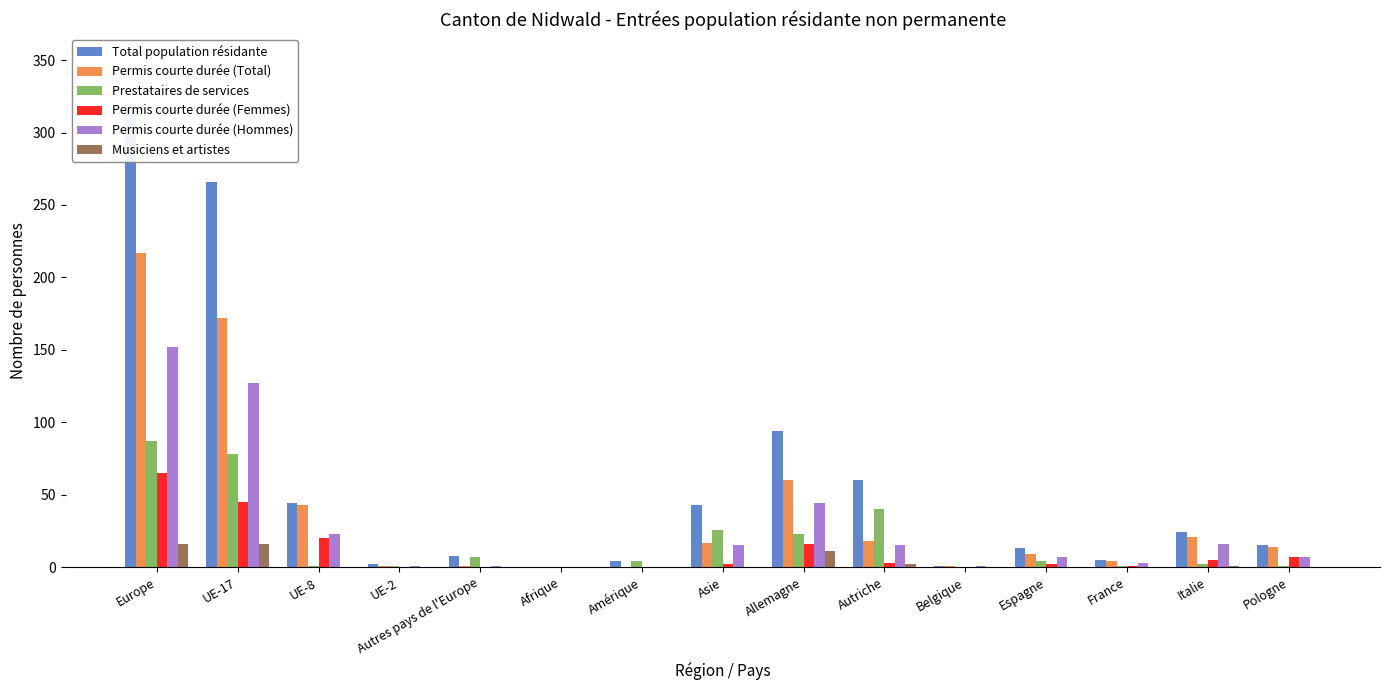

Are the bars horizontal?

No